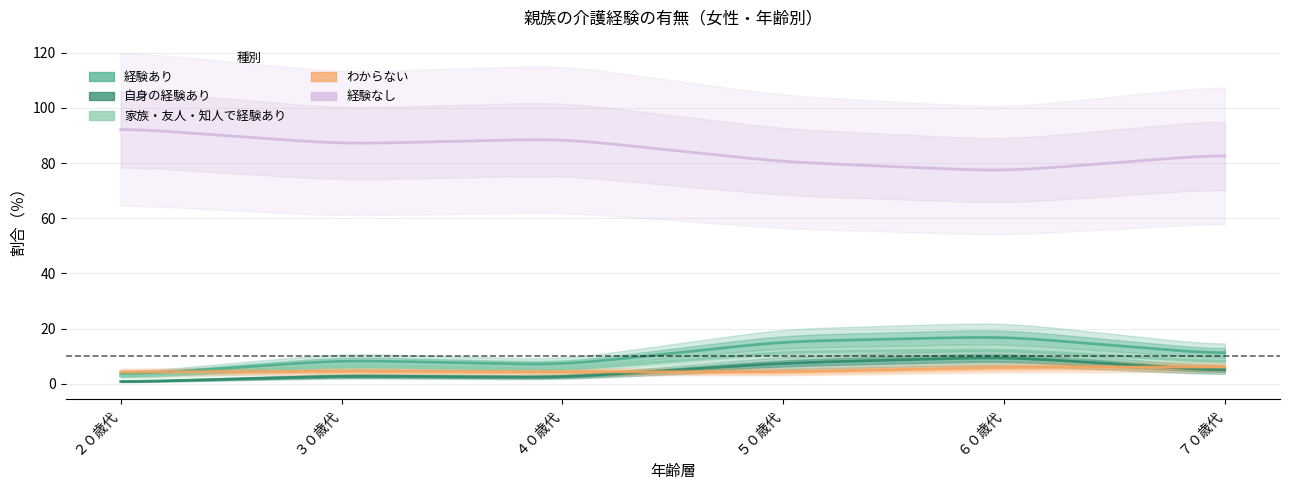

Rank the series by their maximum value, from lowest to highest.

わからない, 自身の経験あり, 家族・友人・知人で経験あり, 経験あり, 経験なし